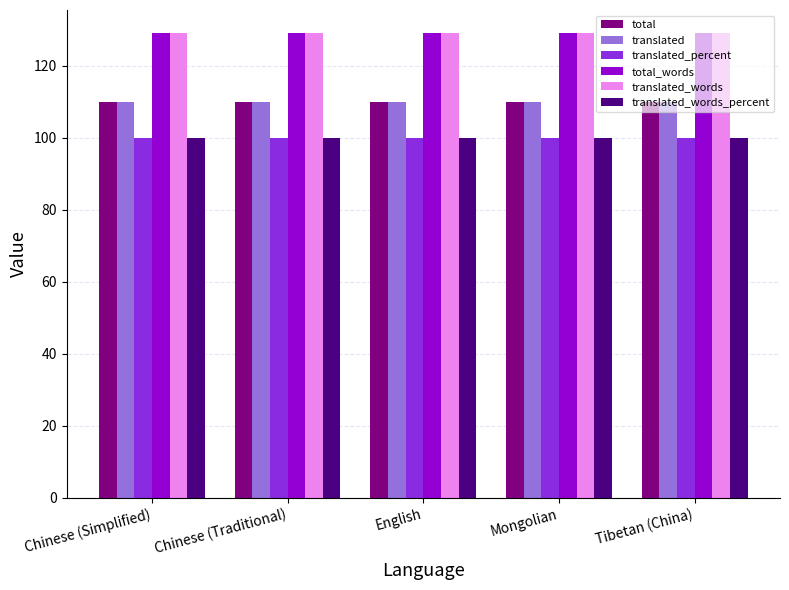

What is the sum of all translated_percent values?

500